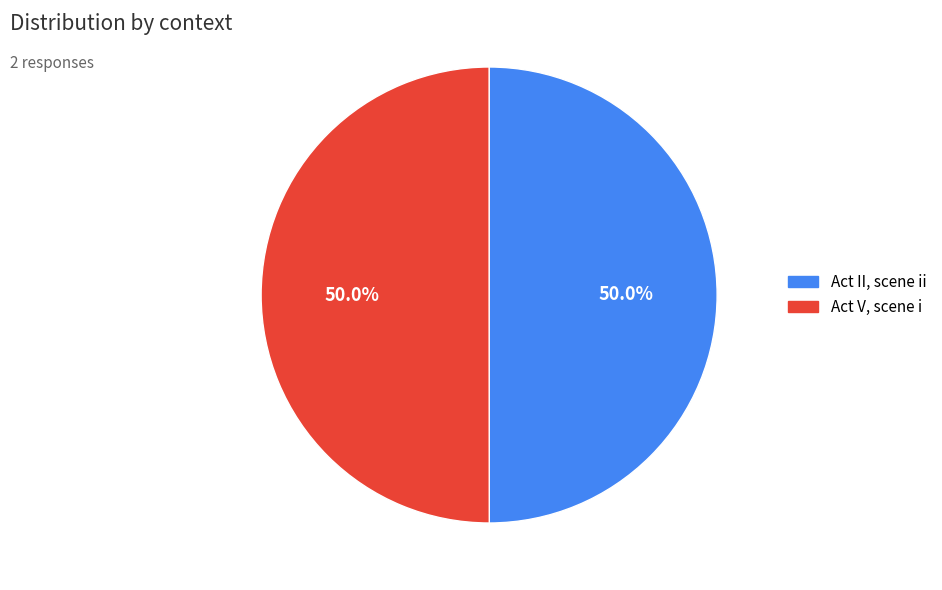

What is the ratio of the value at Act V, scene i to the value at Act II, scene ii?

1.0